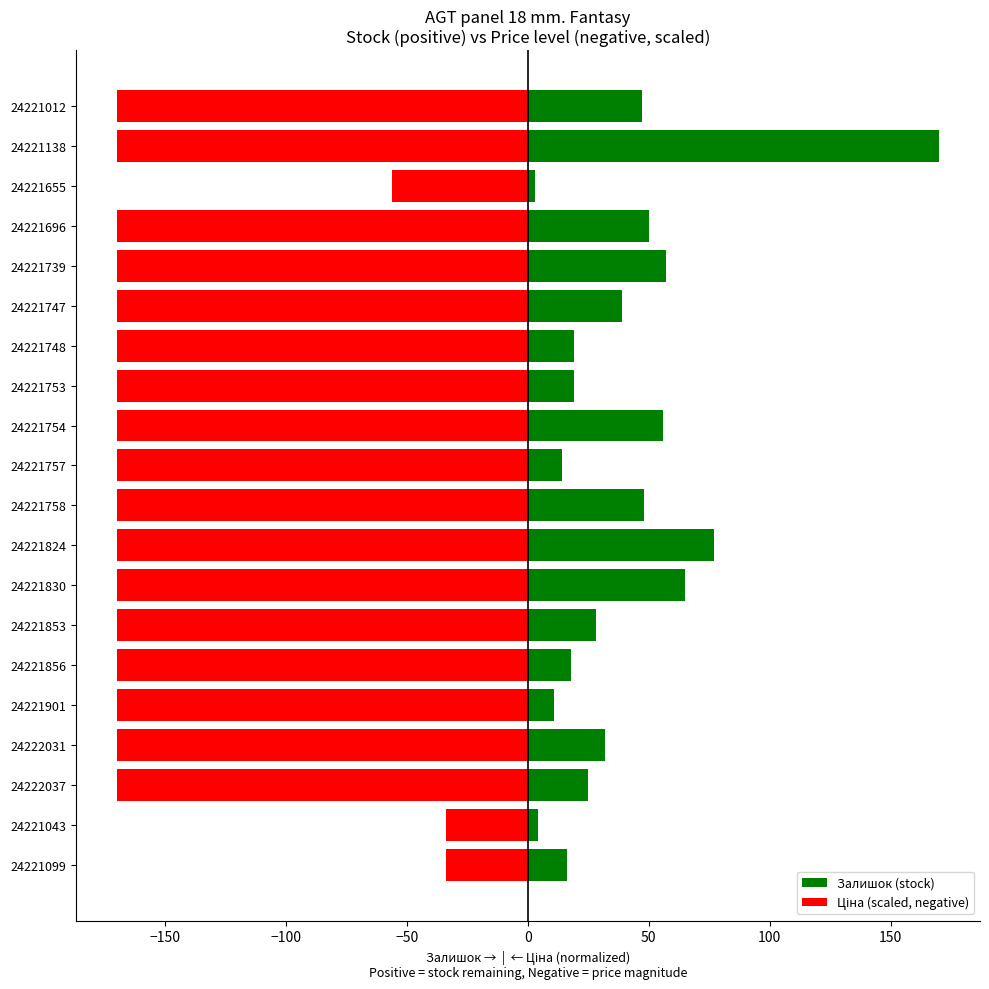

Which series has the largest total across all categories?

Залишок (stock)